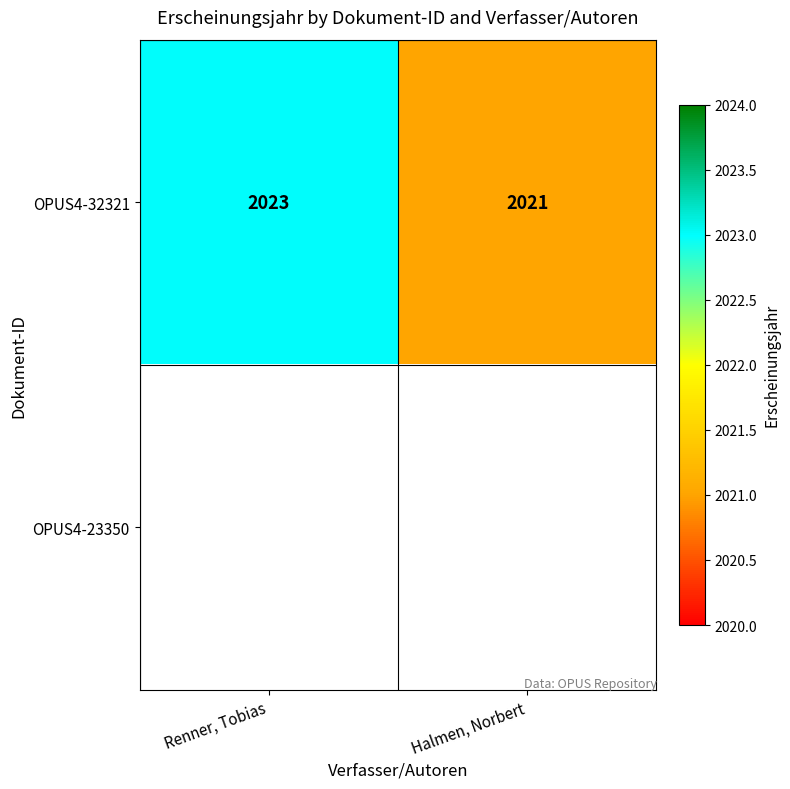

What is the average value of the OPUS4-32321 series?

2022